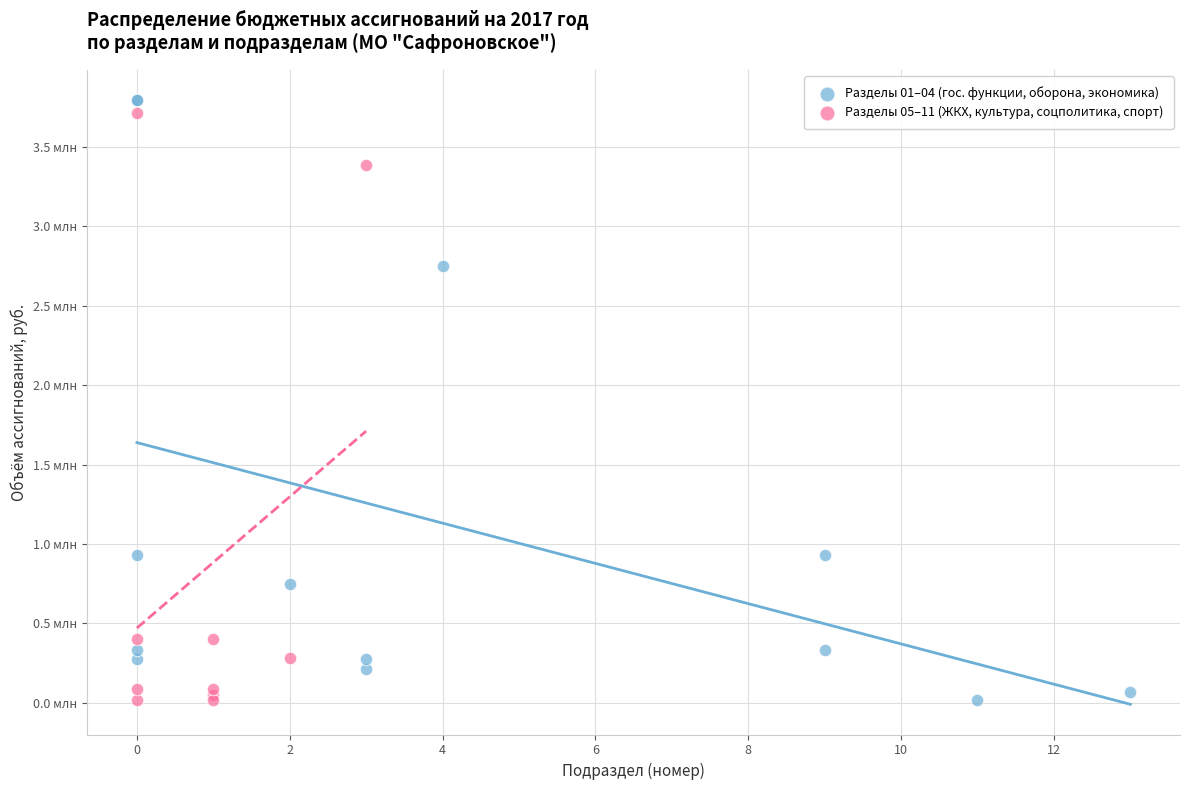

What are all the series names shown in the legend?

Разделы 01–04 (гос. функции, оборона, экономика), Разделы 05–11 (ЖКХ, культура, соцполитика, спорт)